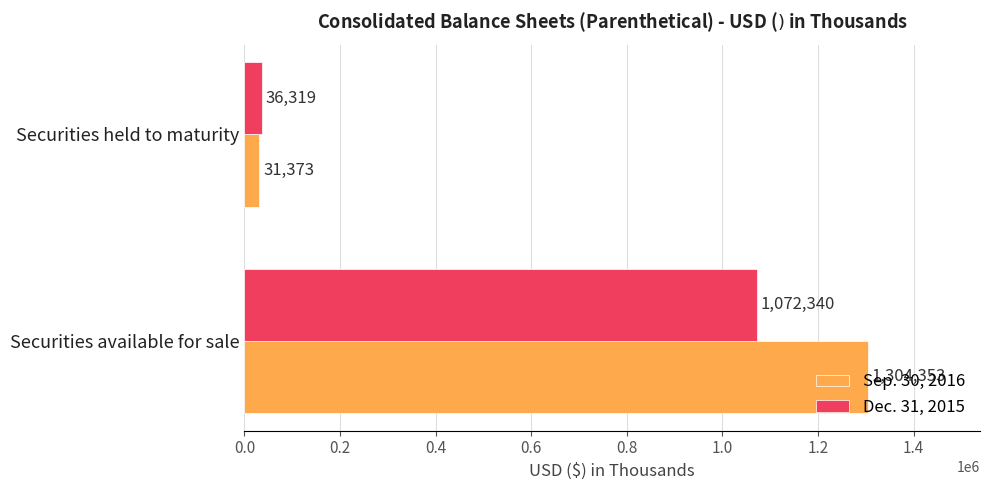

At Securities held to maturity, list the series in order from smallest to largest.

Sep. 30, 2016, Dec. 31, 2015